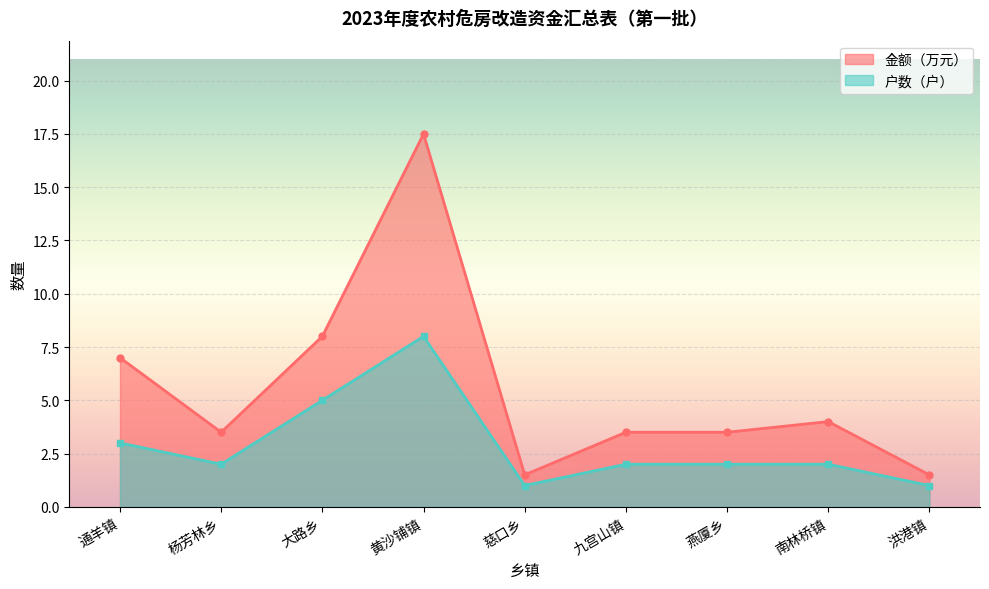

True or false: 户数（户） and 金额（万元） cross at least once.

False